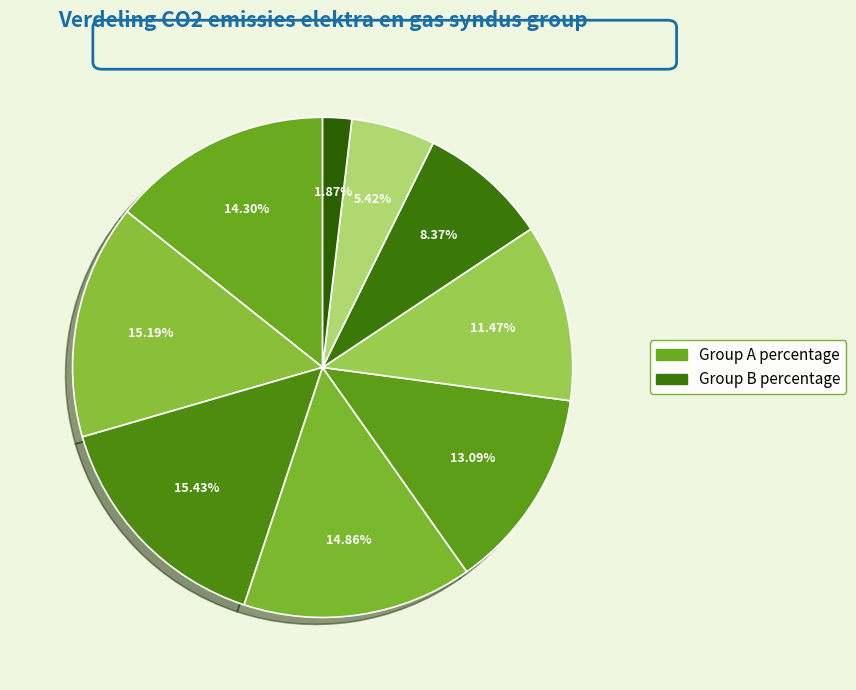

How many slices are in this pie chart?

9